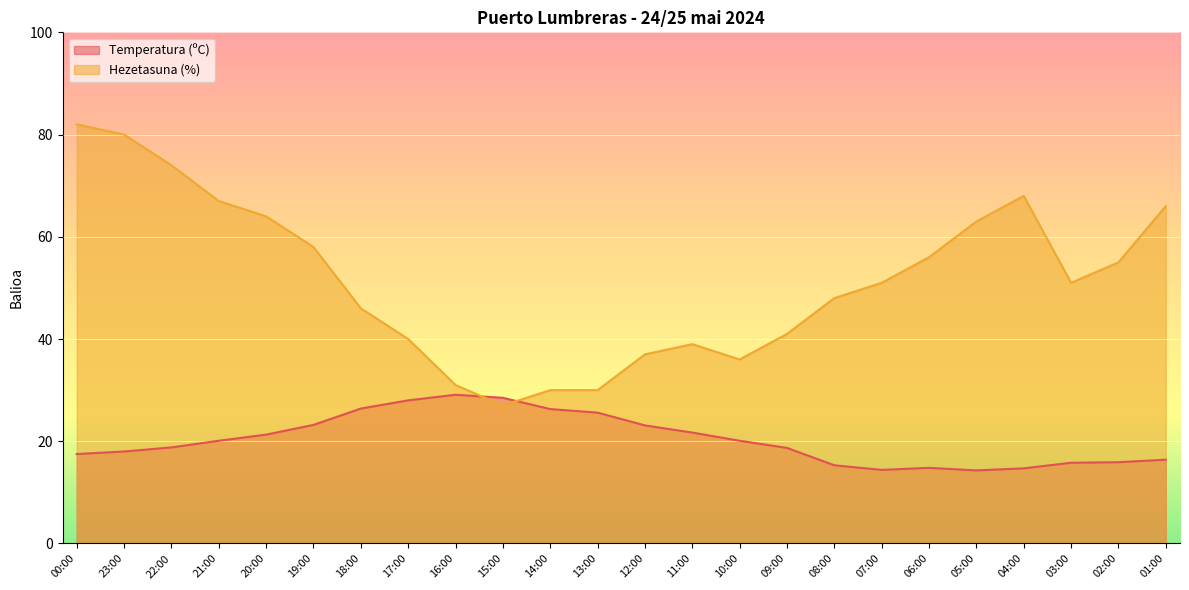

Where does the Hezetasuna (%) series first go above 51?

00:00